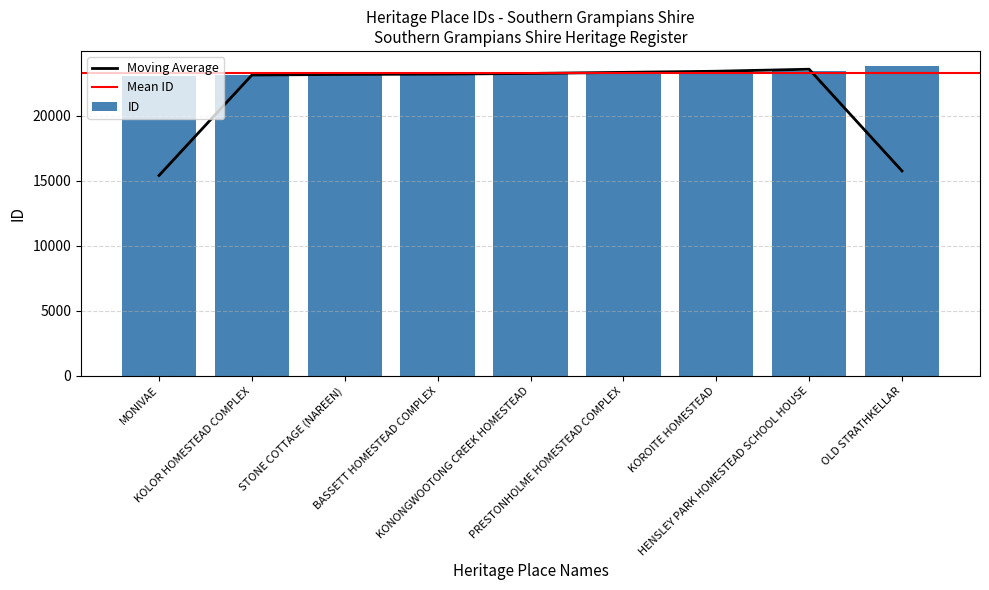

Approximately how many times larger is the value at STONE COTTAGE (NAREEN) compared to HENSLEY PARK HOMESTEAD SCHOOL HOUSE?

1.0